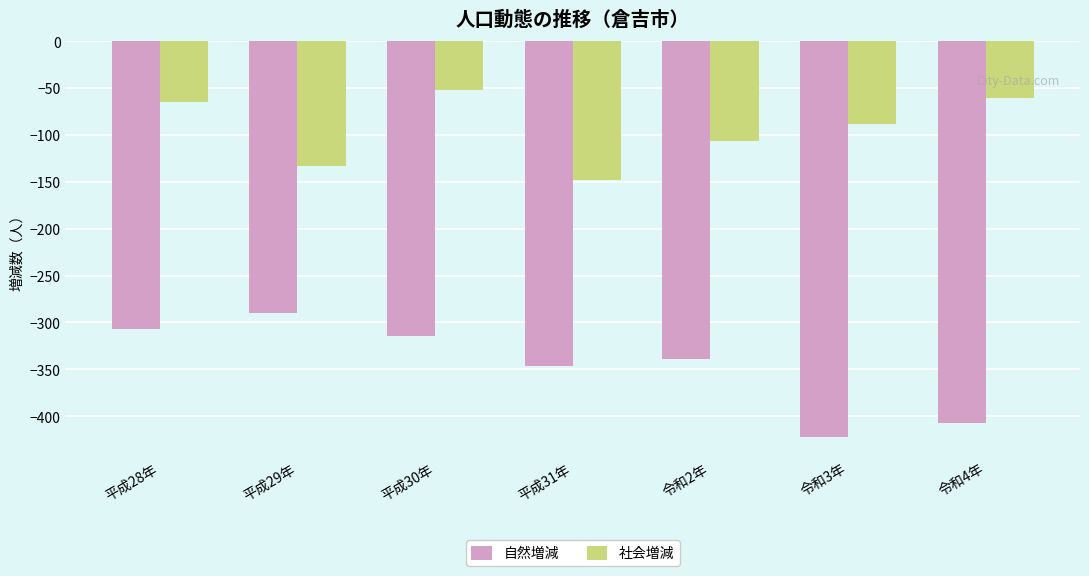

Is the value of 社会増減 at 平成28年 greater than the value of 自然増減 at 平成28年?

Yes